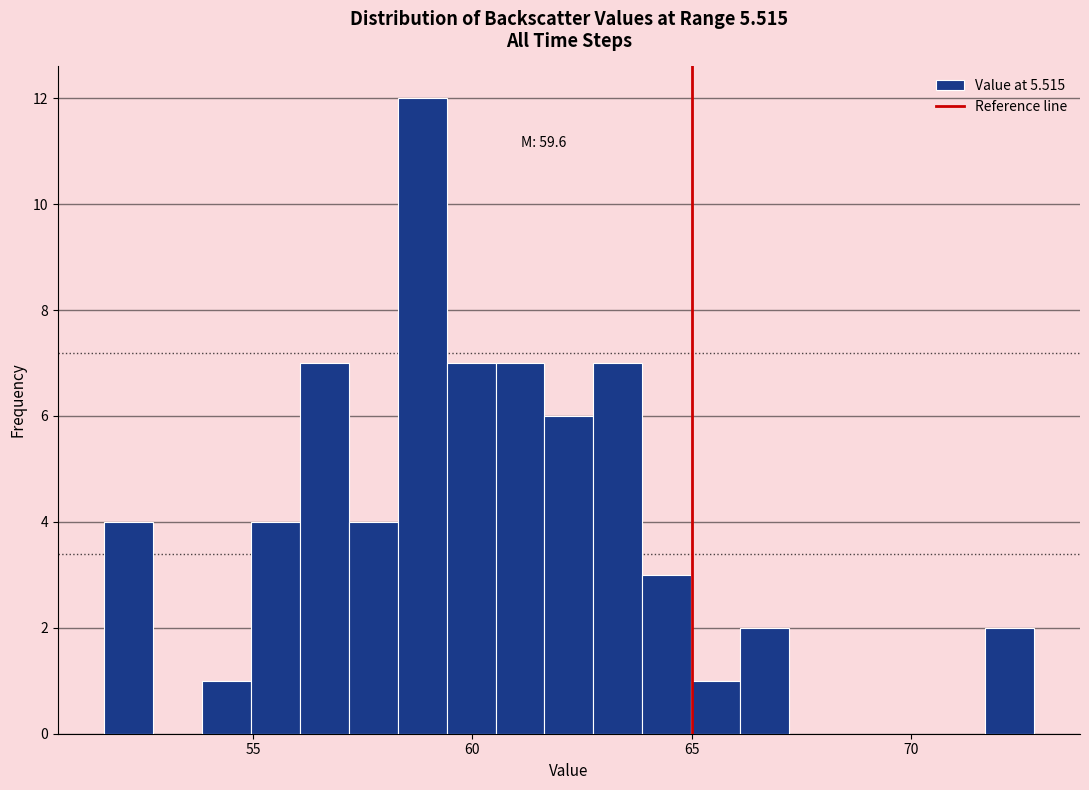

Around what value on the x-axis is the tallest bar? Give the approximate position of its centre, as read against the axis.

59.0